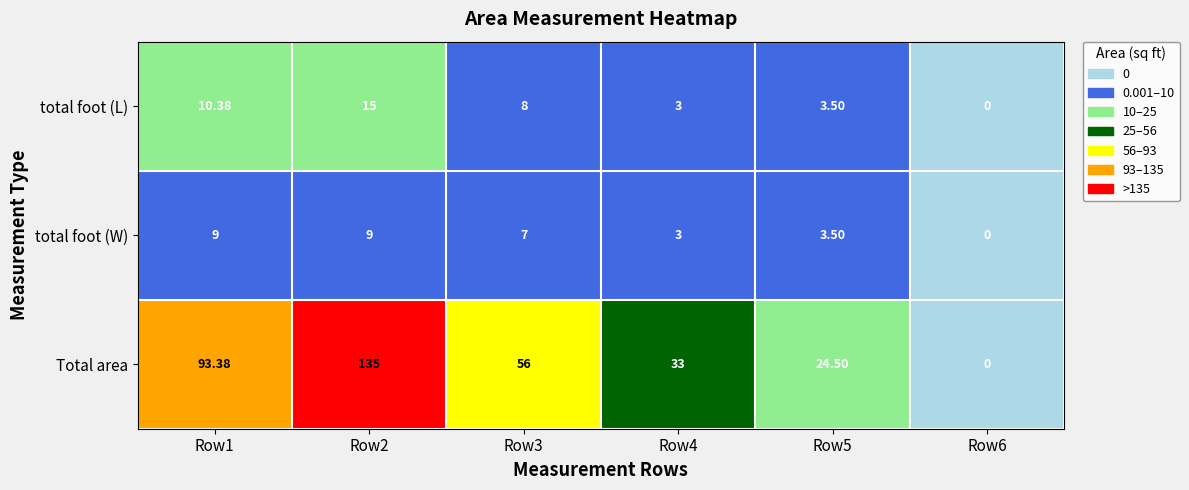

List the series in order of their peak value, lowest first.

total foot (W), total foot (L), Total area